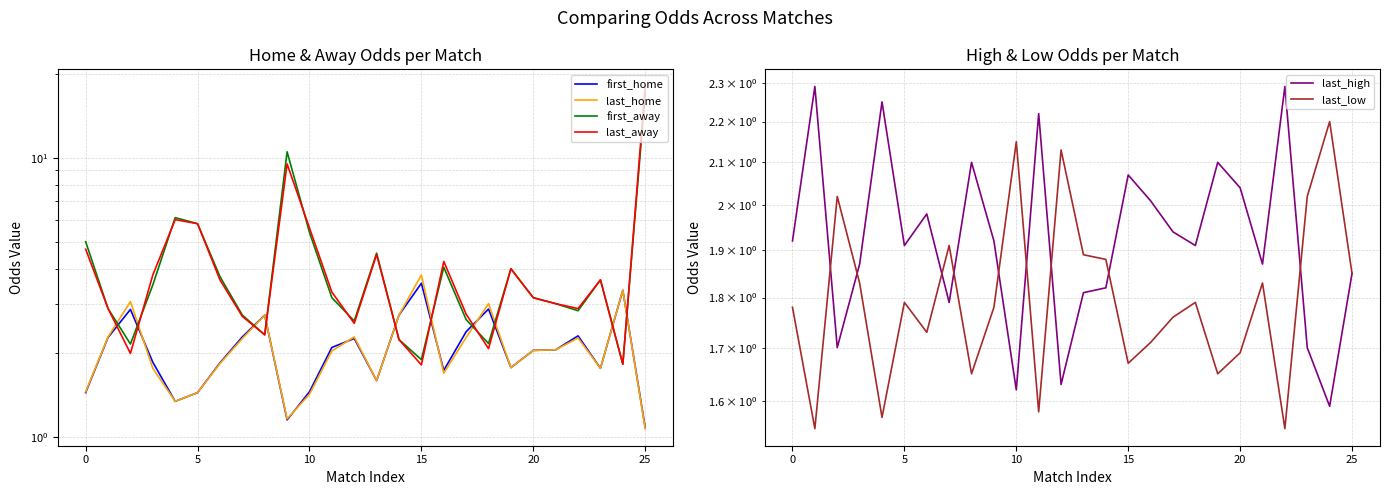

How many intersections are there between last_away and first_away?

6